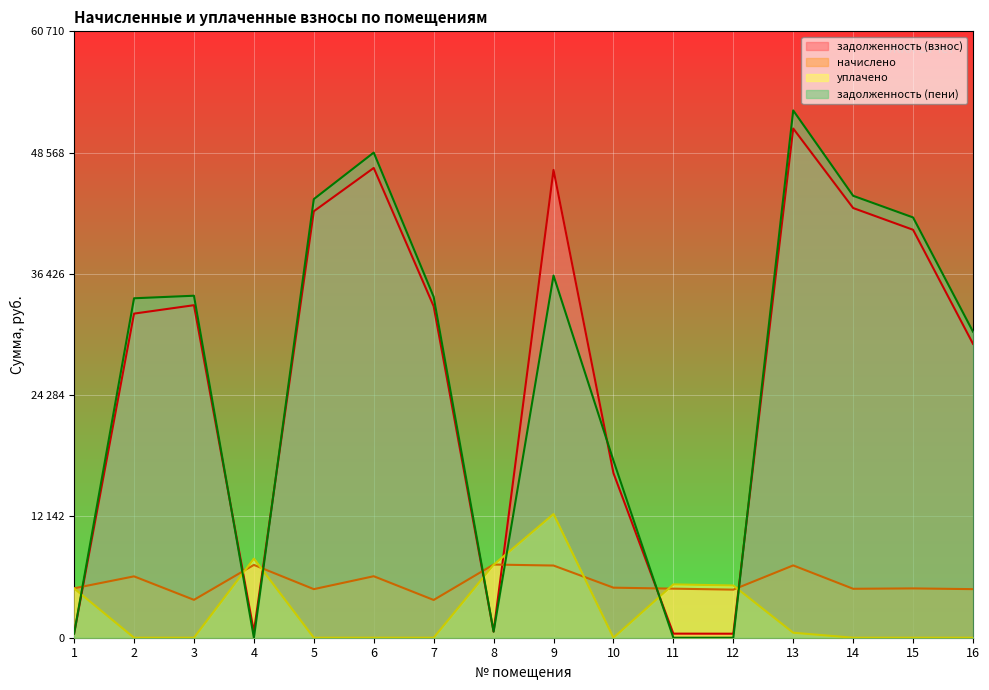

What is the value of the задолженность (взнос) point at the 3rd from the left?

33291.8